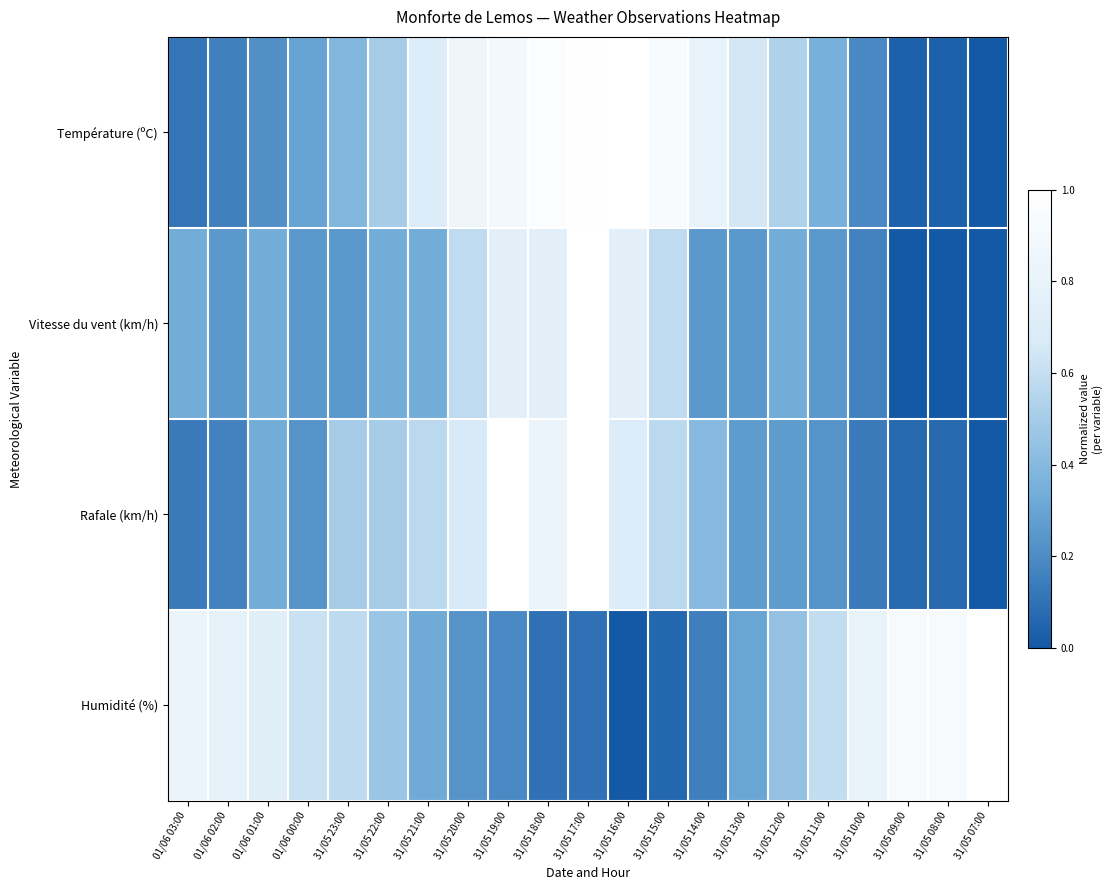

At how many categories does at least one series exceed 0?

21